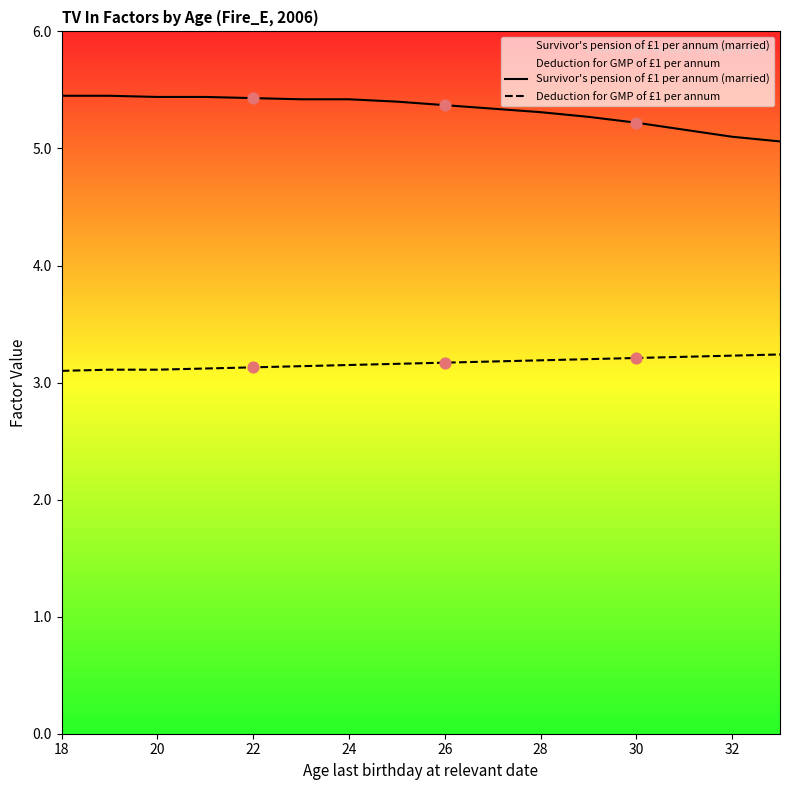

Which series contains the highest Y value?

Survivor's pension of £1 per annum (married)